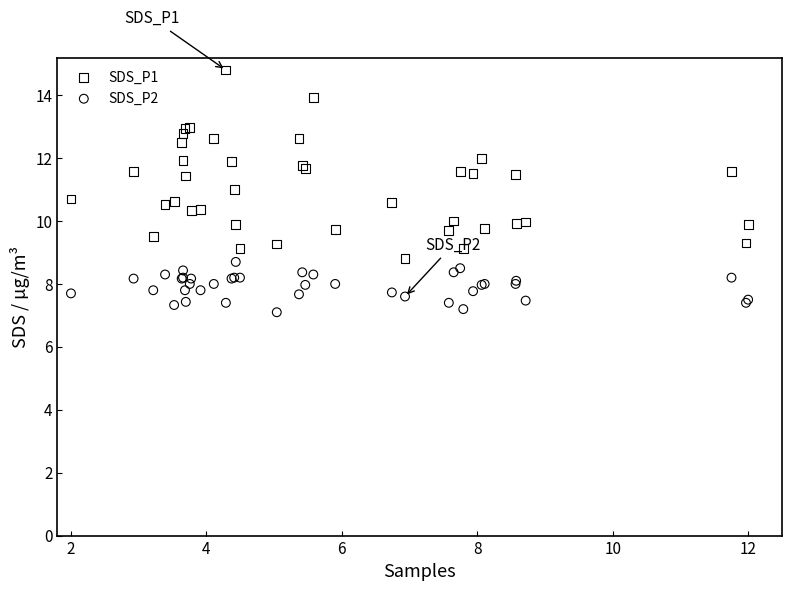

Which series has the largest Y range (max minus min)?

SDS_P1